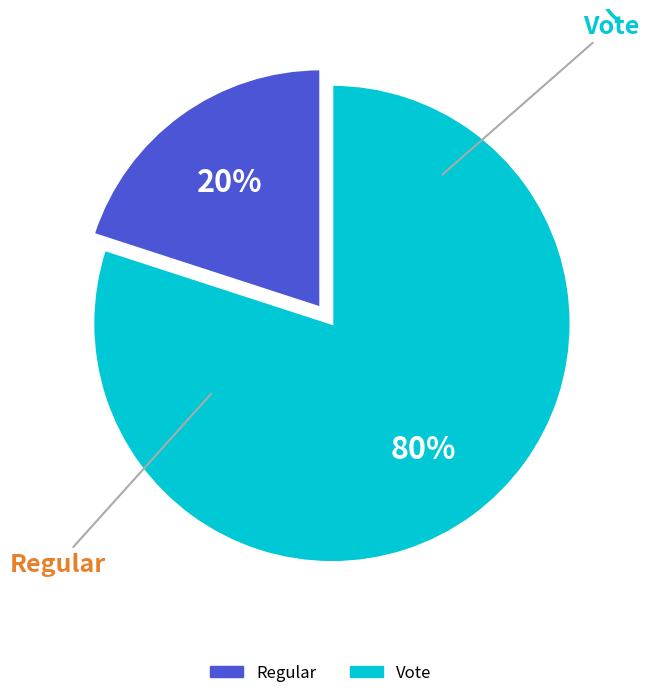

Between Regular and Vote, which is larger?

Vote